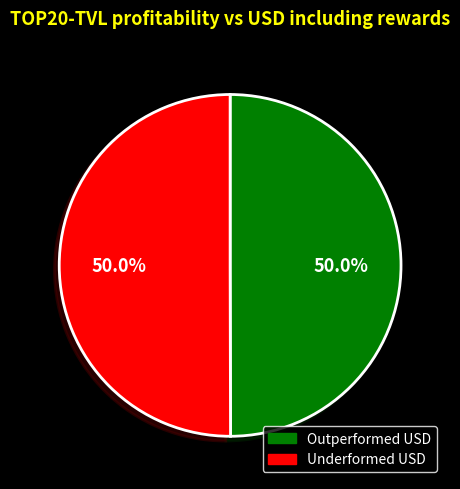

What is the ratio of the value at Underformed USD to the value at Outperformed USD?

1.0